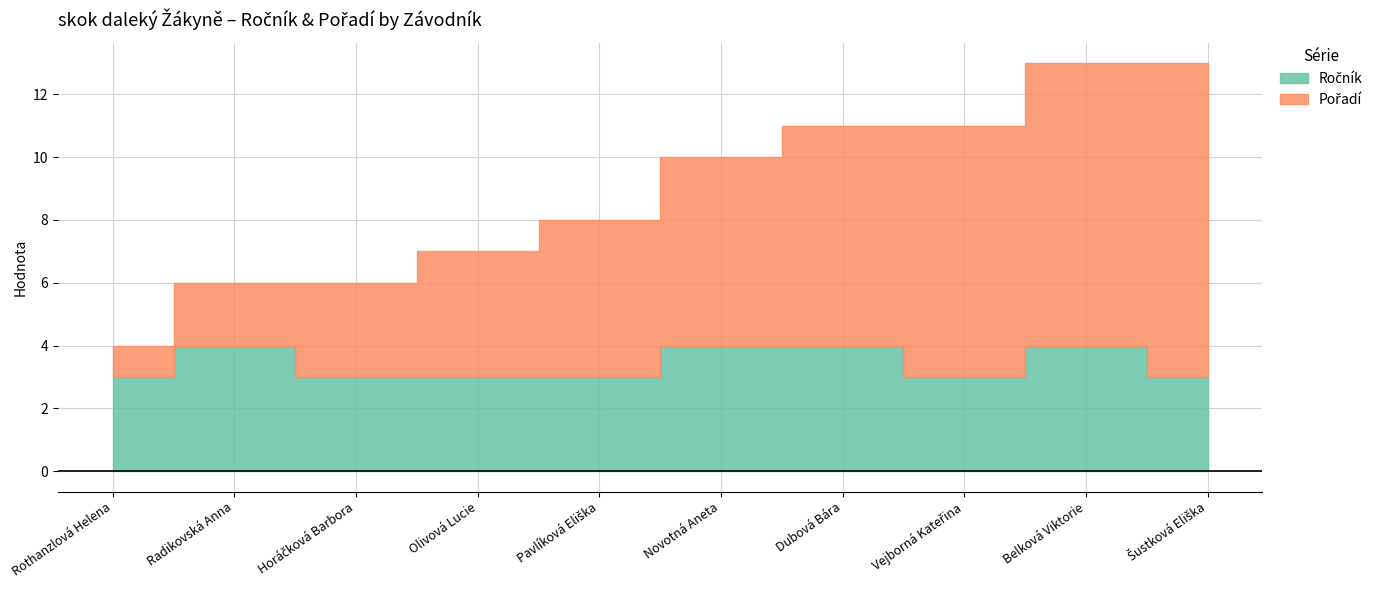

Reading right to left, list all the values displayed in this chart.

Ročník: 3	4	3	4	4	3	3	3	4	3
Pořadí: 10	9	8	7	6	5	4	3	2	1